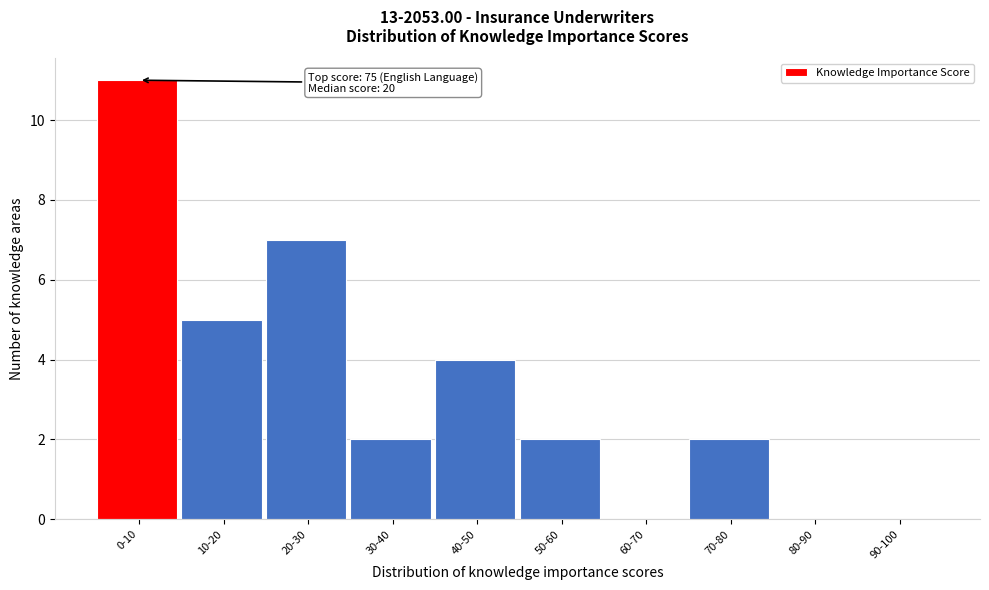

Reading left to right, transcribe all the data shown in this chart.

0-10=11	10-20=5	20-30=7	30-40=2	40-50=4	50-60=2	60-70=0	70-80=2	80-90=0	90-100=0